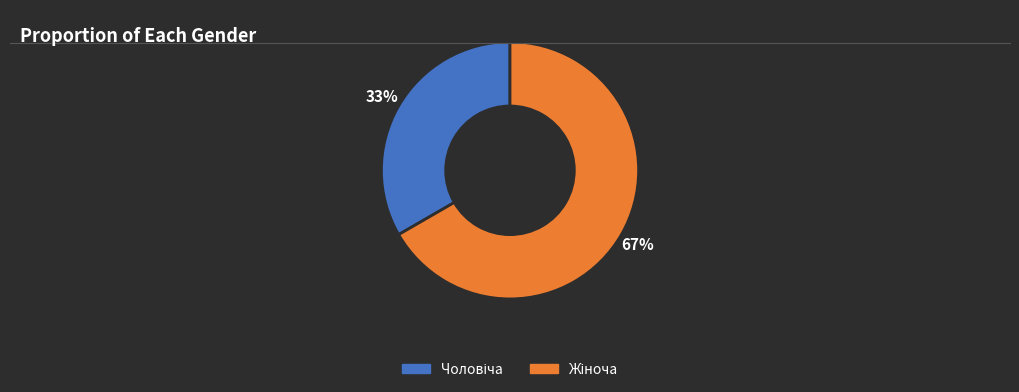

To the nearest percent, what is the average slice percentage?

50%